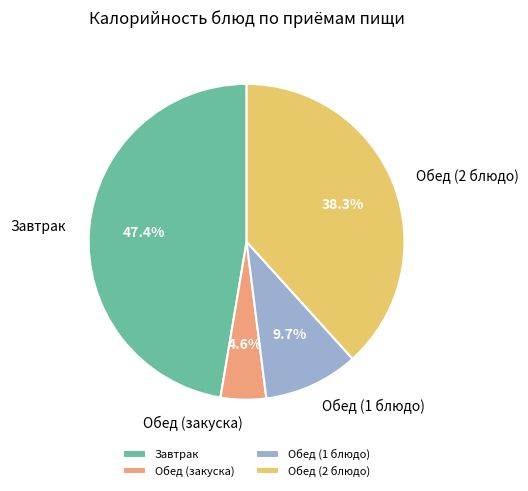

Rank the categories by value from highest to lowest.

Завтрак, Обед (2 блюдо), Обед (1 блюдо), Обед (закуска)